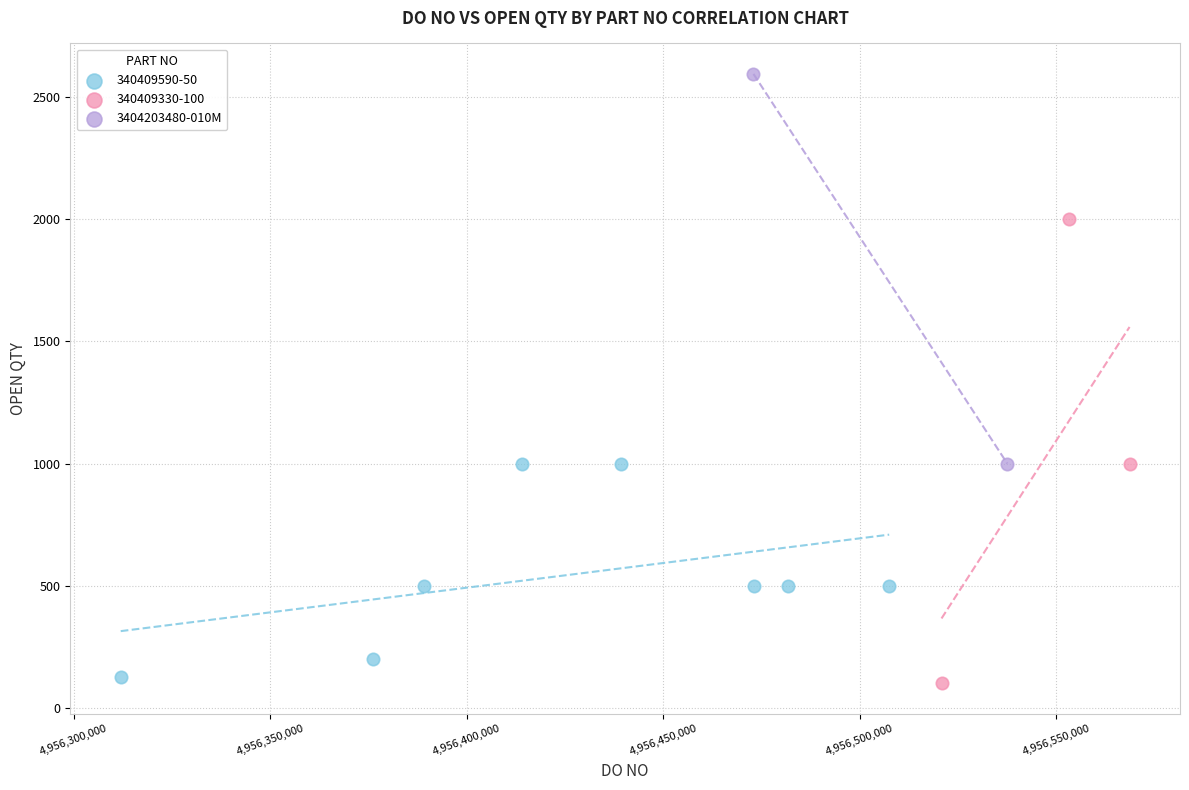

What are all the series names shown in the legend?

340409590-50, 340409330-100, 3404203480-010M